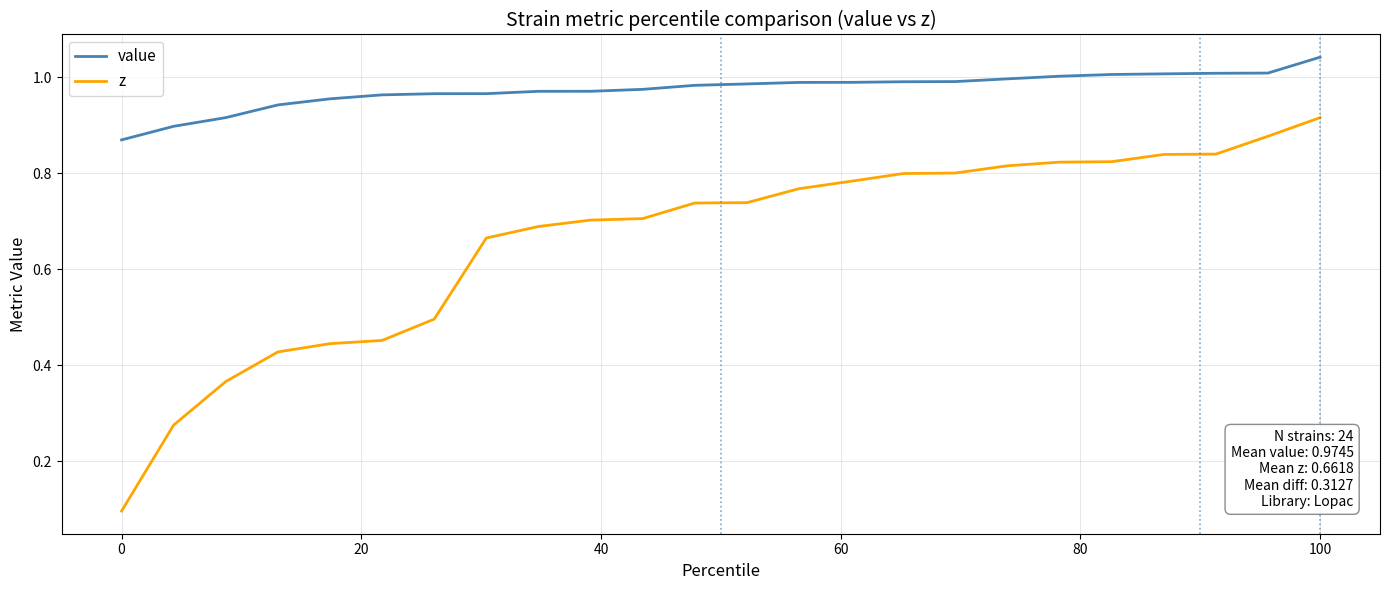

True or false: value and z intersect in this chart.

False